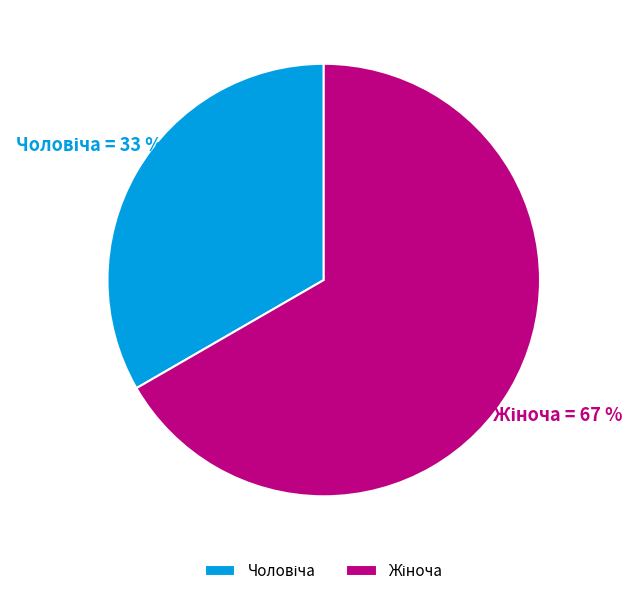

Is there a majority slice in this chart?

Yes